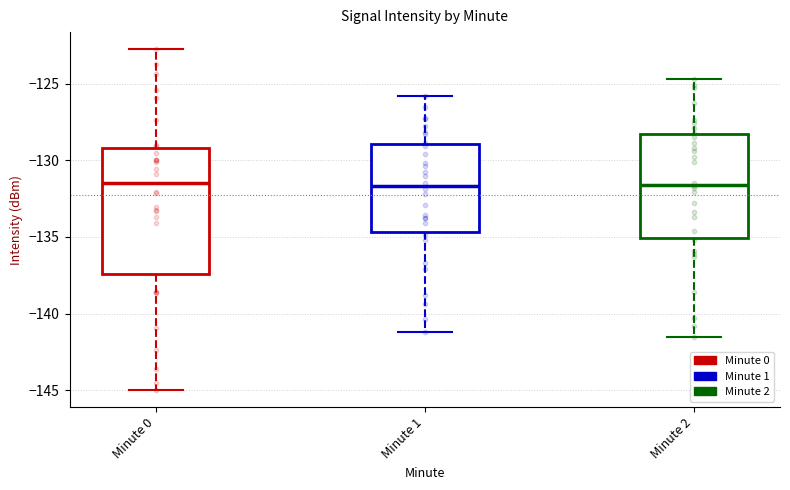

Where does the upper whisker of the box for Minute 0 end on the y-axis? The values are not printed on the chart, so give them approximately, as read against the axis.

-123.0